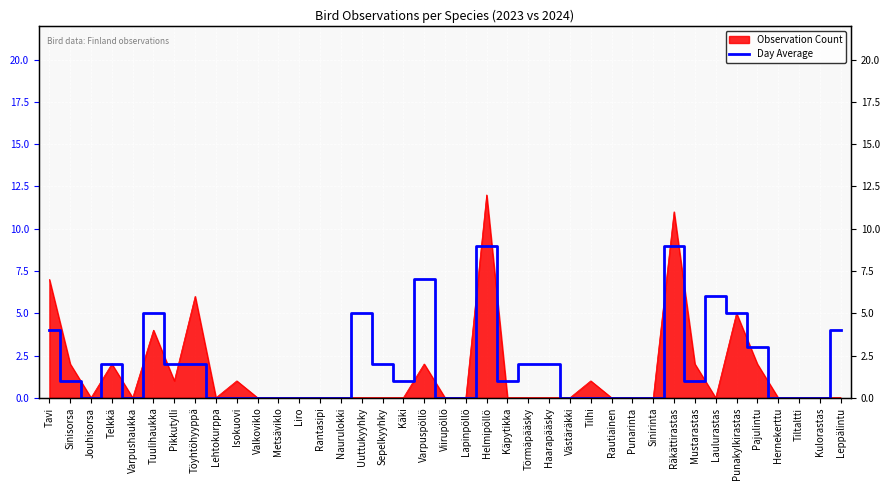

Reading left to right, what are all the values shown in this chart?

4	1	0	2	0	5	2	2	0	0	0	0	0	0	0	5	2	1	7	0	0	9	1	2	2	0	0	0	0	0	9	1	6	5	3	0	0	0	4